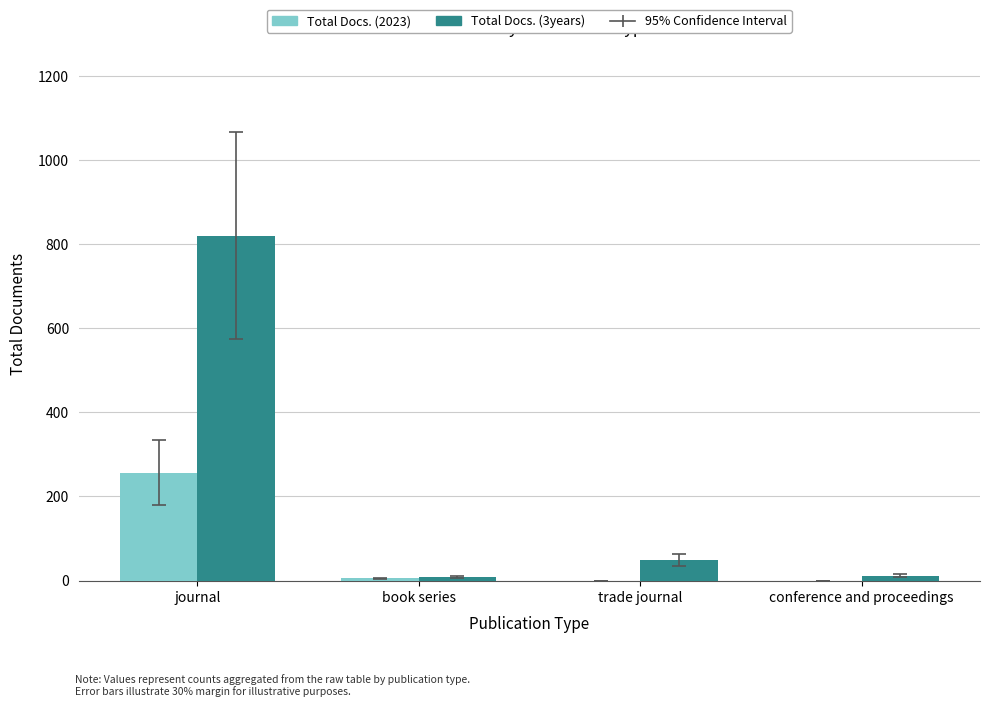

Which series has the largest total across all categories?

Total Docs. (3years)